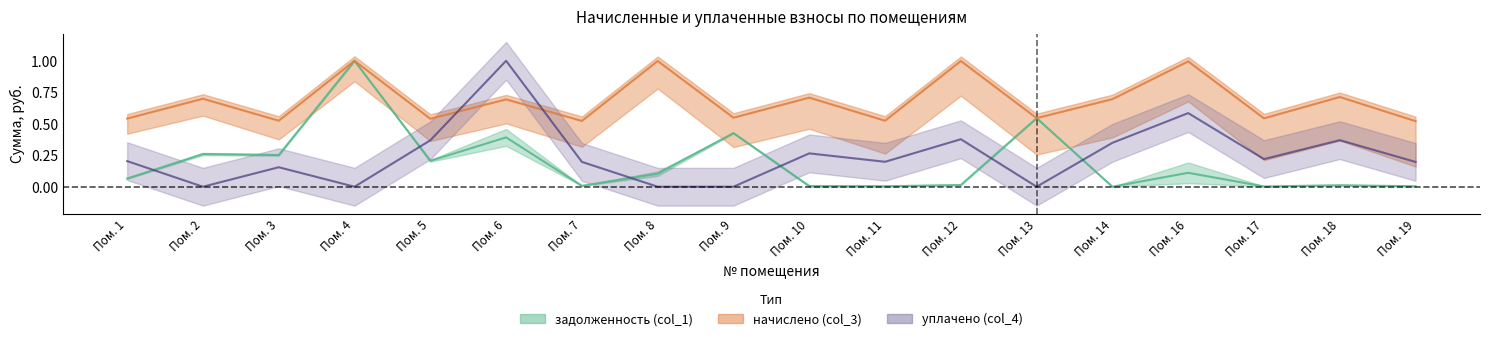

Reading right to left, list all the values displayed in this chart.

задолженность (col_1): 0.0	0.0	0.0	0.1	0.0	0.5	0.0	0.0	0.0	0.4	0.1	0.0	0.4	0.2	1.0	0.3	0.3	0.1
начислено (col_3): 0.5	0.7	0.5	1.0	0.7	0.5	1.0	0.5	0.7	0.5	1.0	0.5	0.7	0.5	1.0	0.5	0.7	0.5
уплачено (col_4): 0.2	0.4	0.2	0.6	0.3	0.0	0.4	0.2	0.3	0.0	0.0	0.2	1.0	0.4	0.0	0.2	0.0	0.2